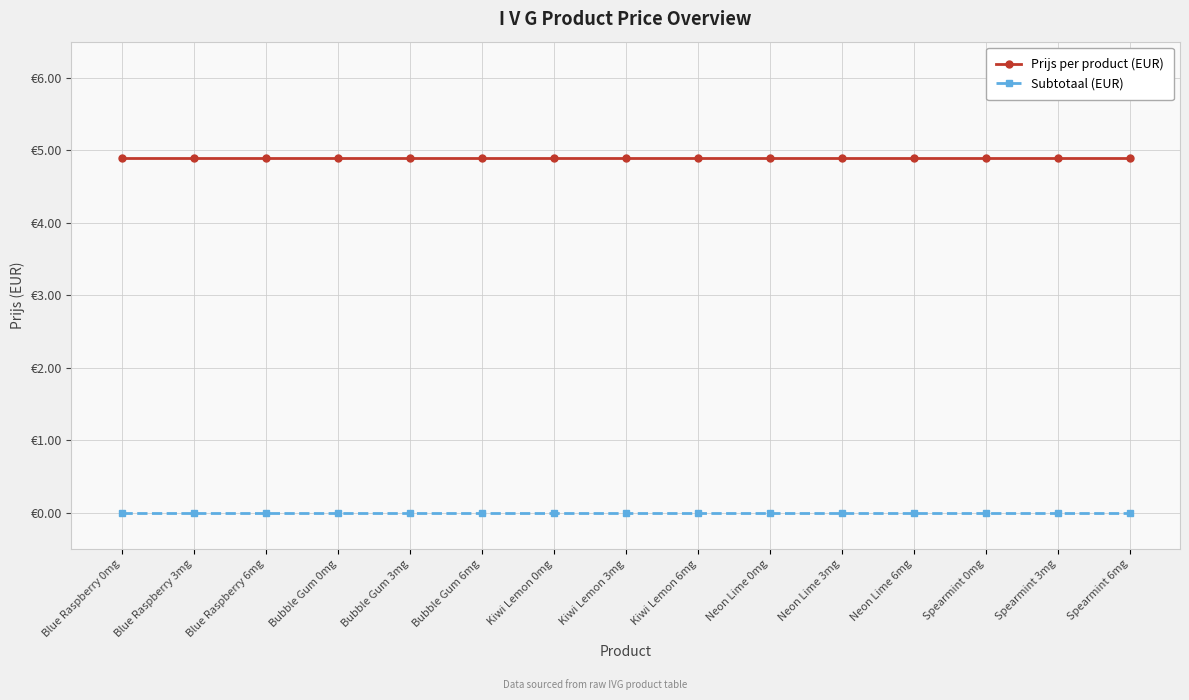

What are all the series names shown in the legend?

Prijs per product (EUR), Subtotaal (EUR)